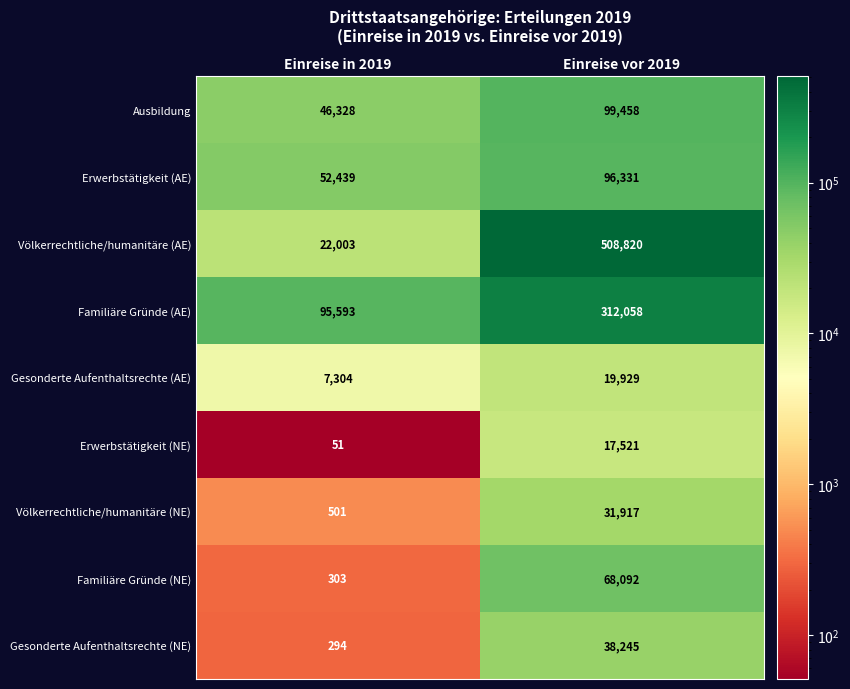

What is the minimum value shown in the chart?

51